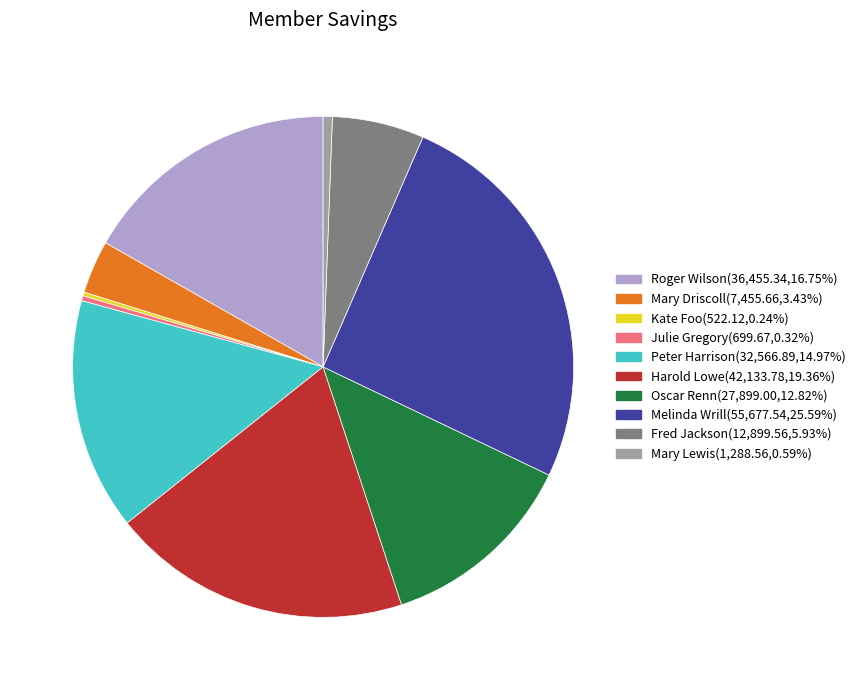

The Mary Lewis slice represents 1% of the pie. True or false?

True